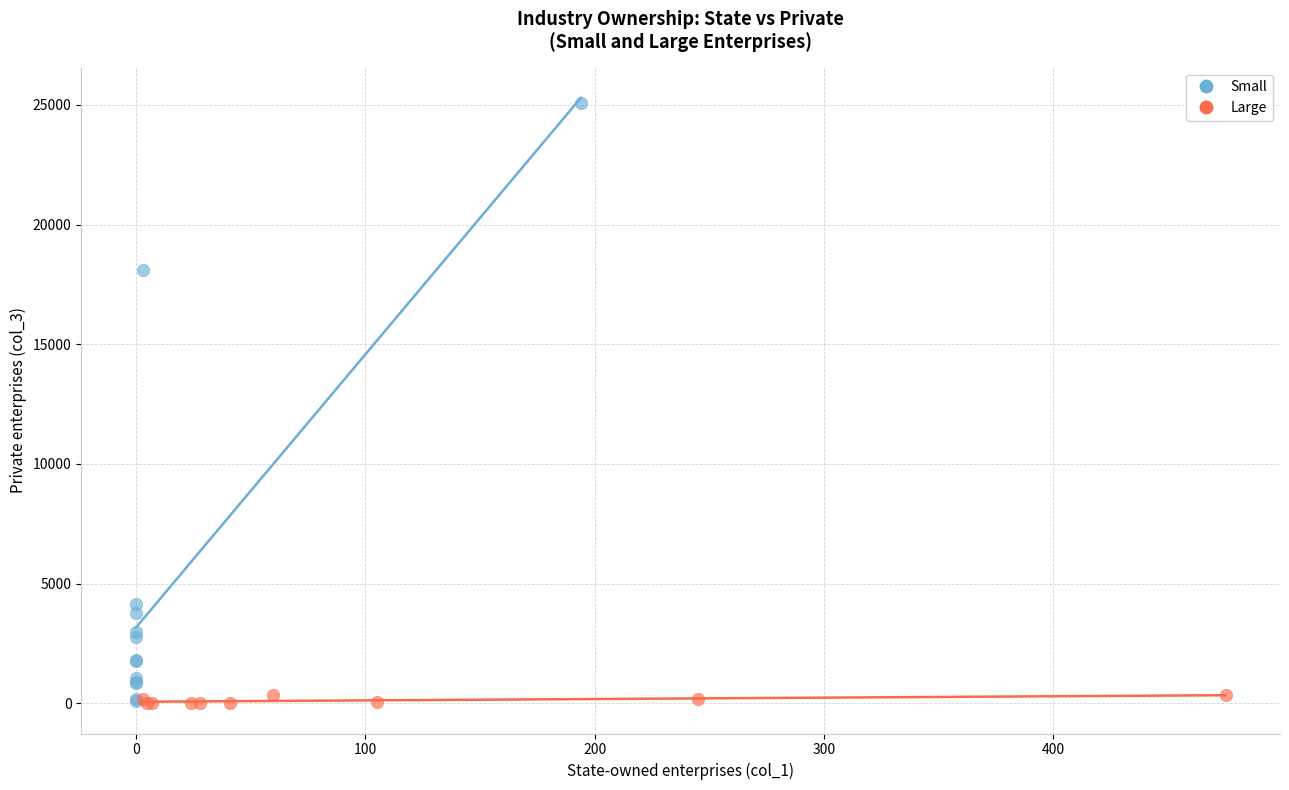

Which series contains the highest Y value?

Small